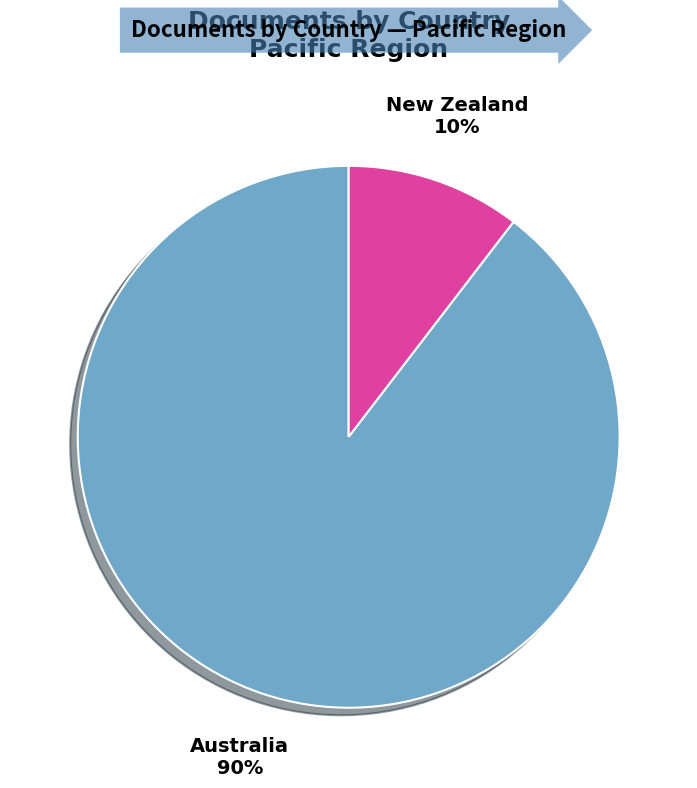

How many segments does this pie chart have?

2